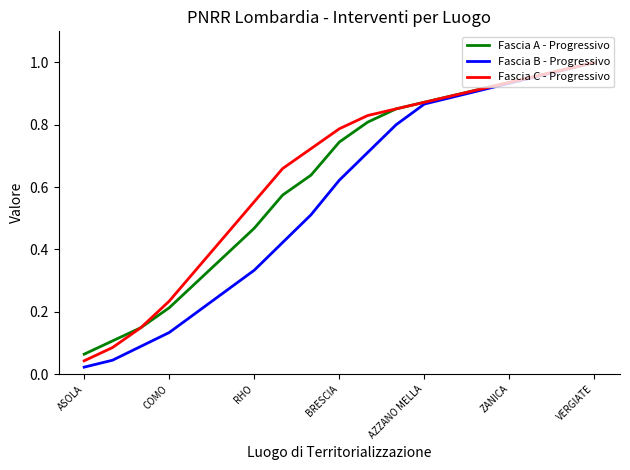

Which series has the widest spread of values?

Fascia B - Progressivo